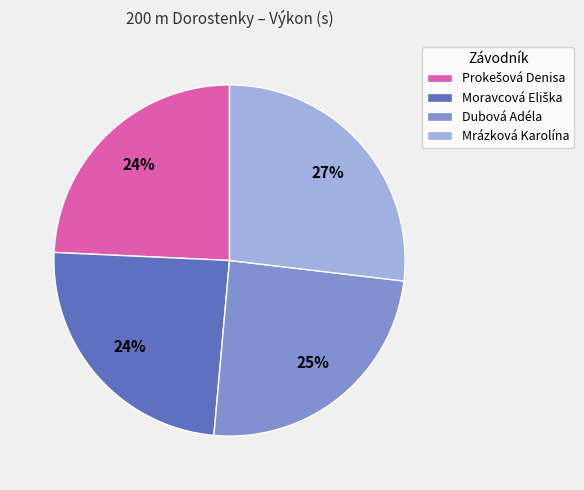

True or false: Mrázková Karolína accounts for 33% of the total.

False